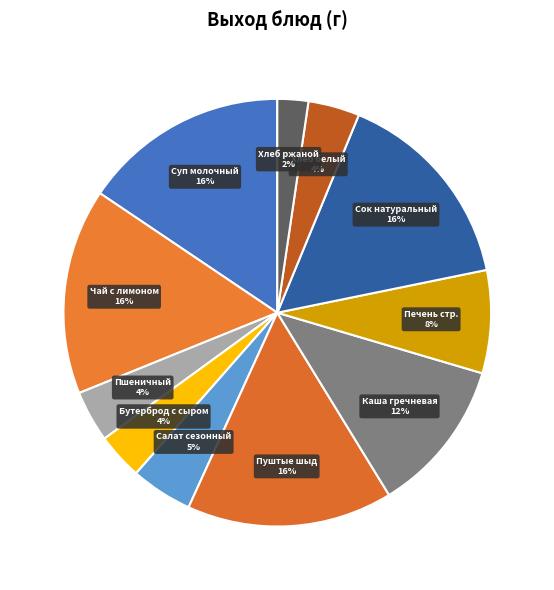

How many segments does this pie chart have?

11